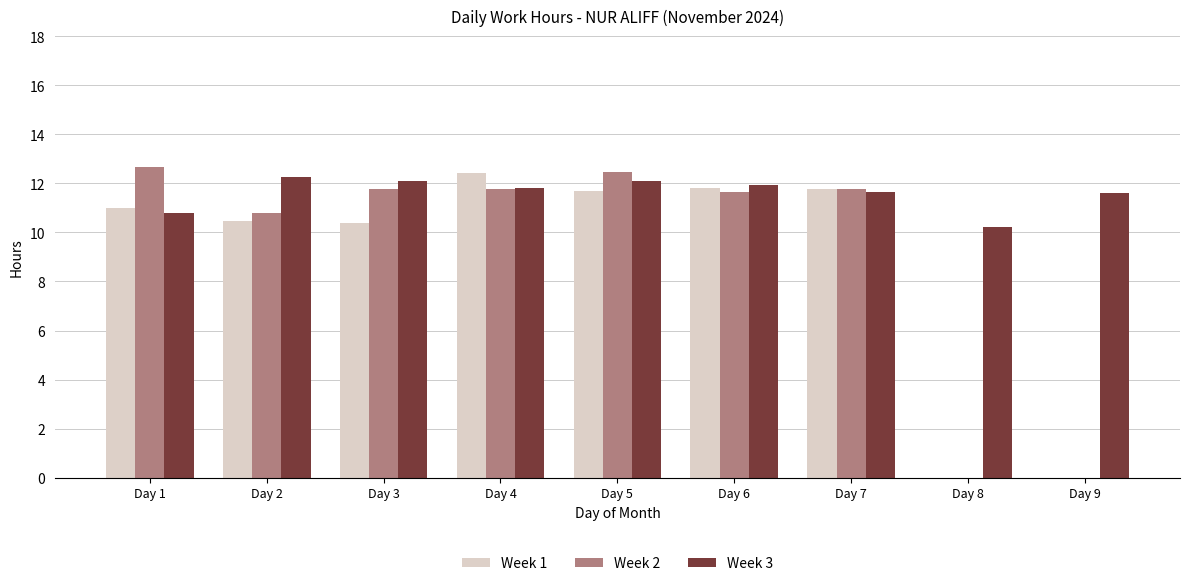

What is the average value of the Week 3 series?

11.6